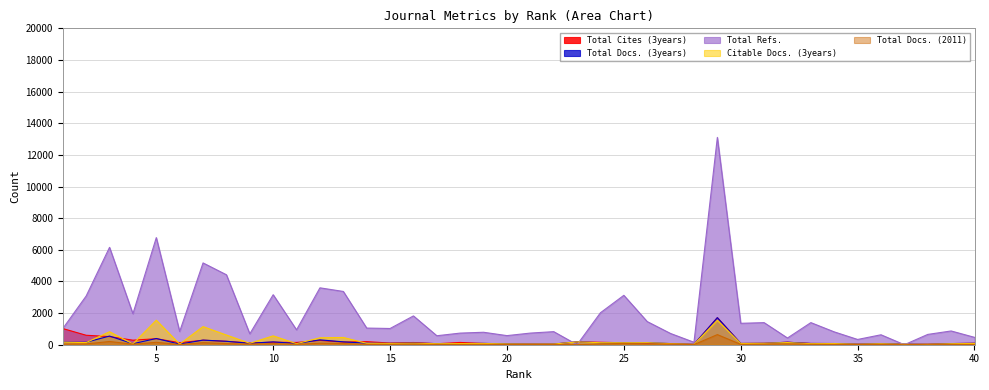

What is the lowest value of the Total Docs. (3years) series?

23